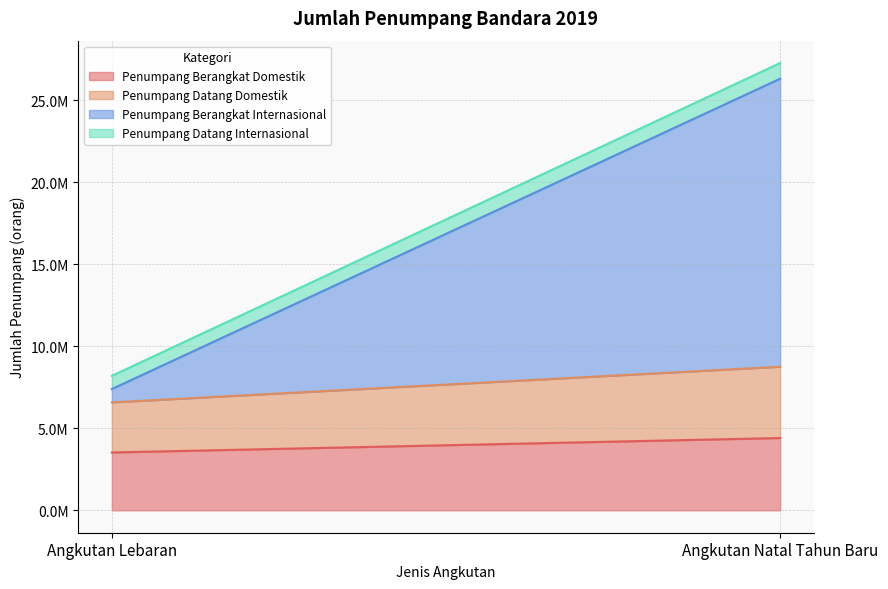

Is it true that Penumpang Datang Internasional equals 955474 at Angkutan Natal Tahun Baru?

True